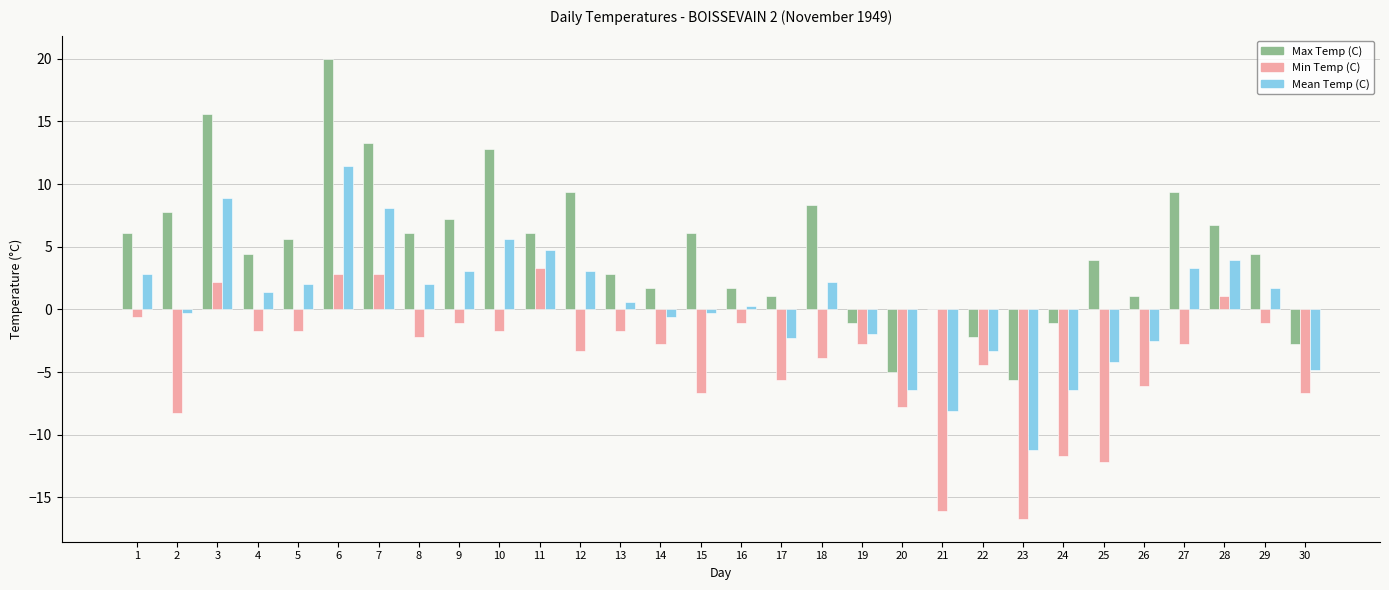

Which series changed the most between 7 and 10?

Min Temp (C)